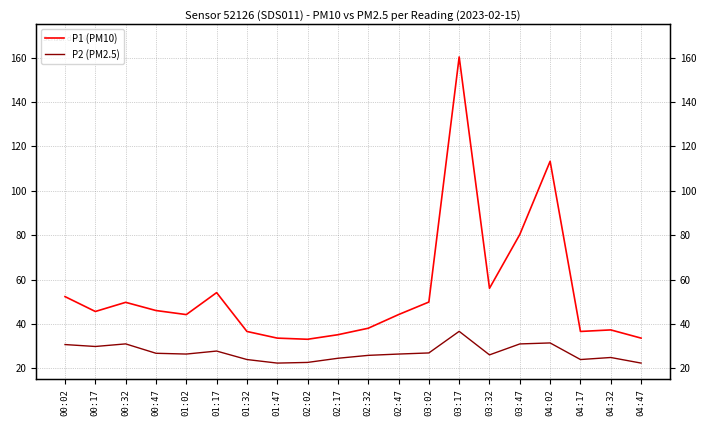

At which category does P2 (PM2.5) reach its first local peak?

00:32